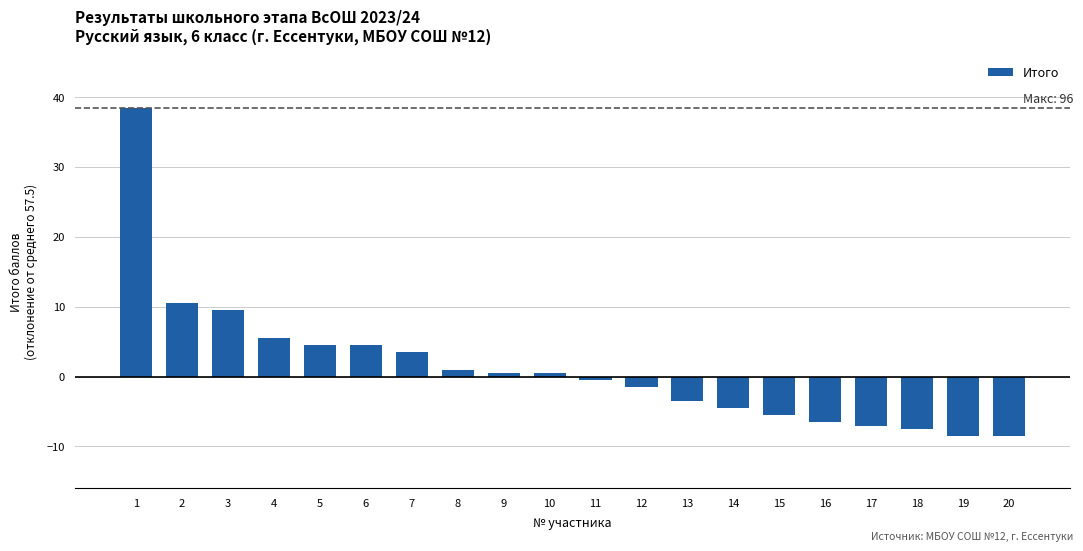

True or false: the data shows 1.0 at 8.

True